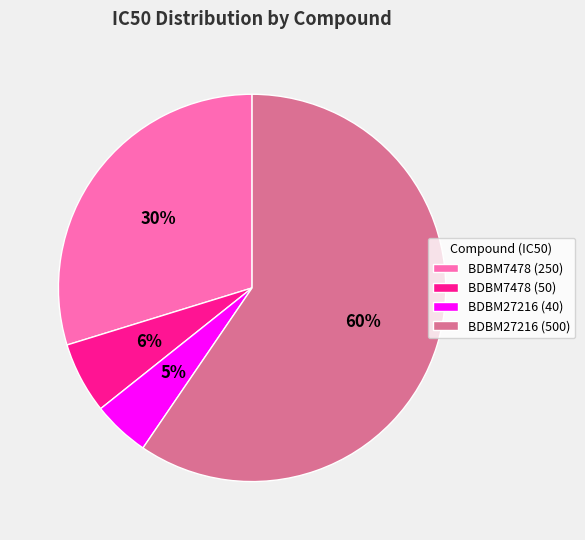

How many slices are in this pie chart?

4